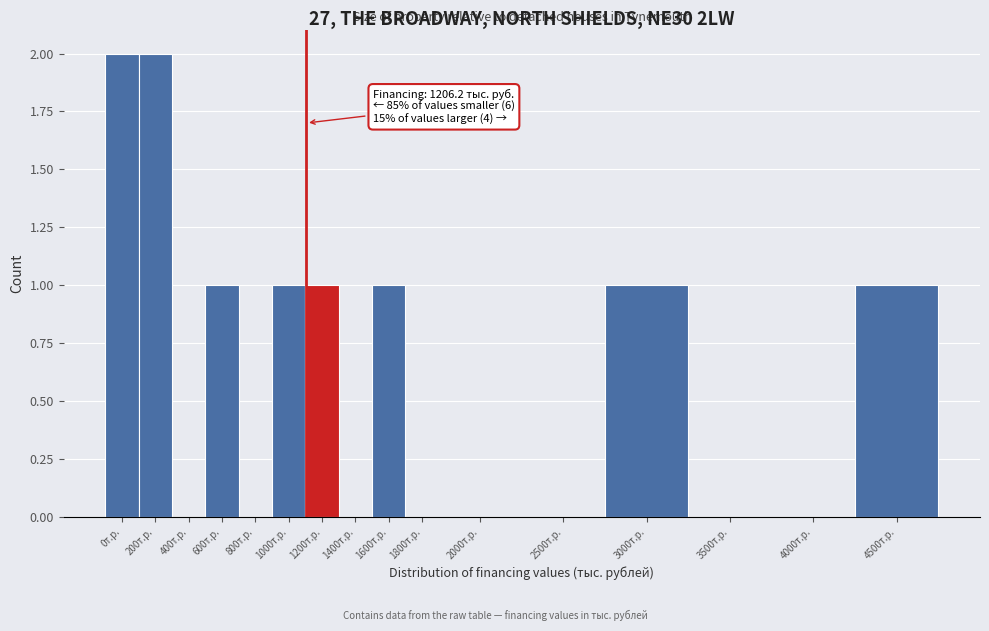

Reading left to right, list all the values displayed in this chart.

0т.р.=2	200т.р.=2	400т.р.=0	600т.р.=1	800т.р.=0	1000т.р.=1	1200т.р.=1	1400т.р.=0	1600т.р.=1	1800т.р.=0	2000т.р.=0	2500т.р.=0	3000т.р.=1	3500т.р.=0	4000т.р.=0	4500т.р.=1